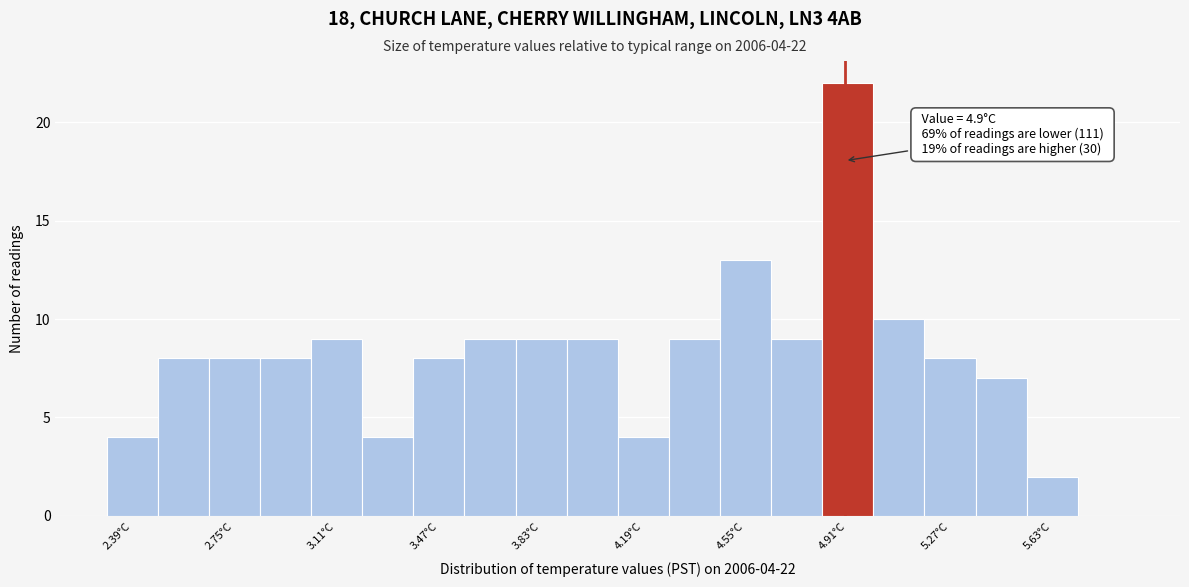

Around what value on the x-axis is the tallest bar? Give the approximate position of its centre, as read against the axis.

4.90